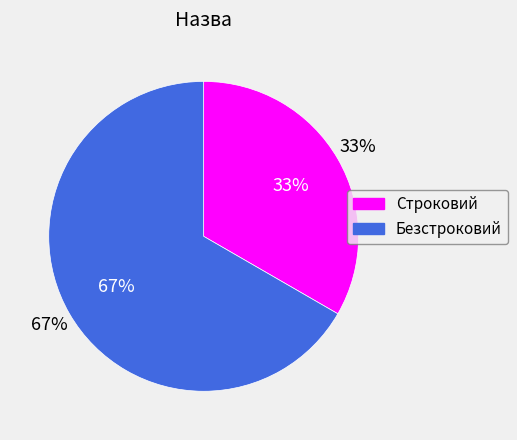

Count the number of slices in the pie.

2